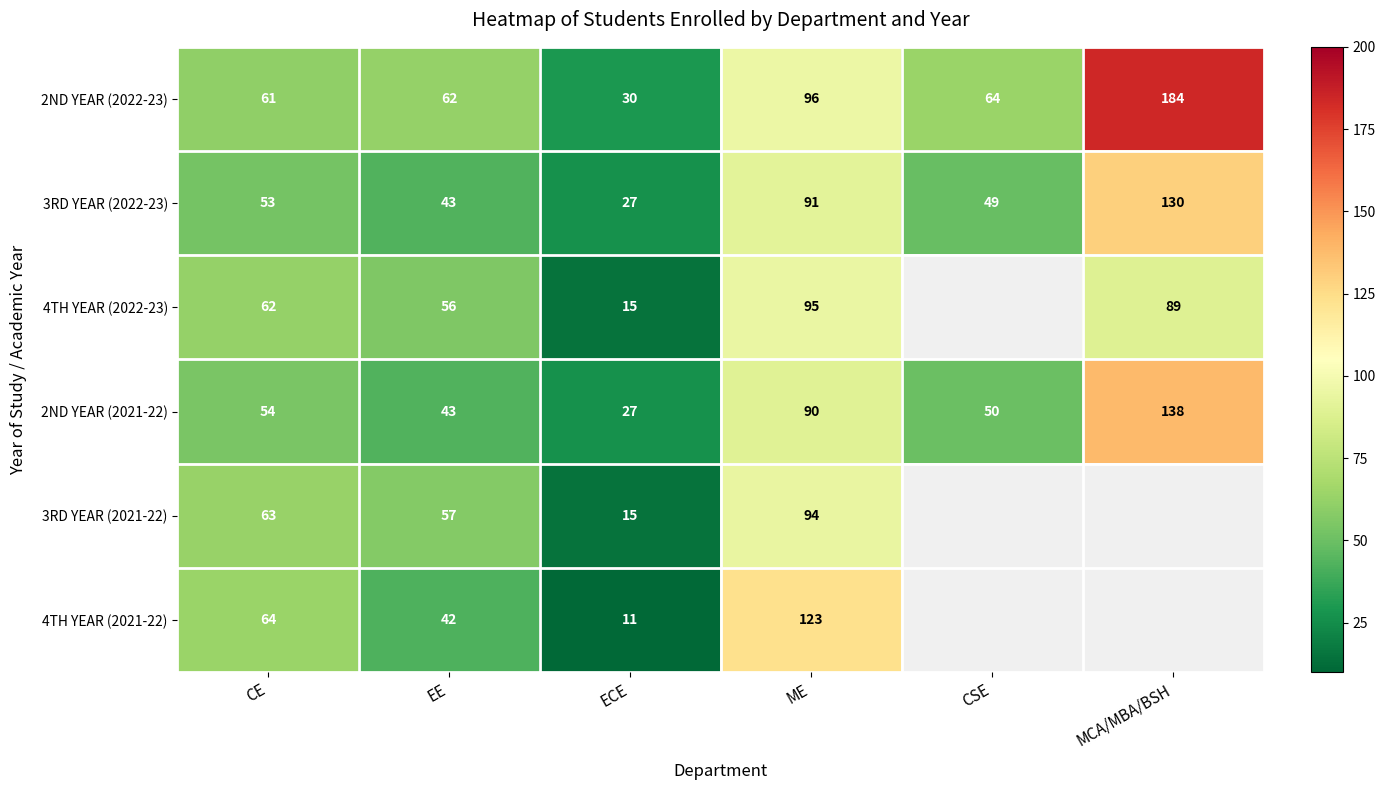

What is the average value of the 2ND YEAR (2021-22) series?

67